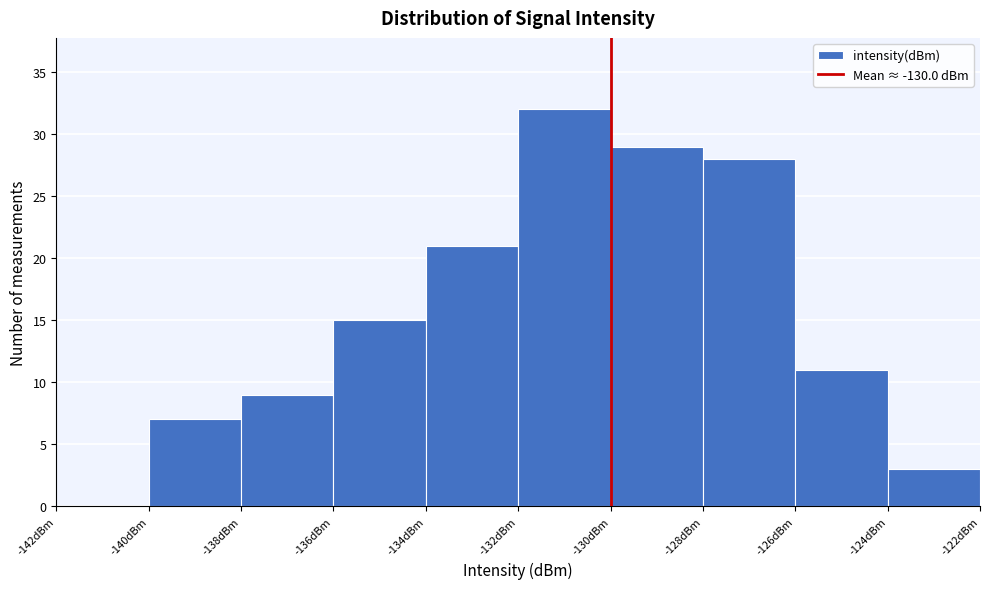

Over which range of the x-axis is the bar tallest?

-132 to -130